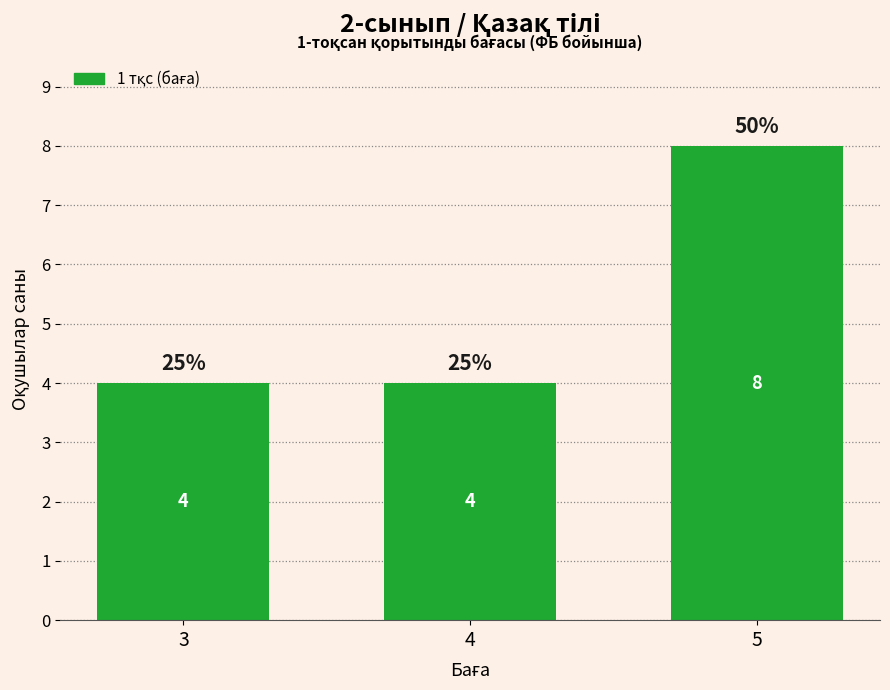

What is the value of the 1st bar from the left?

4